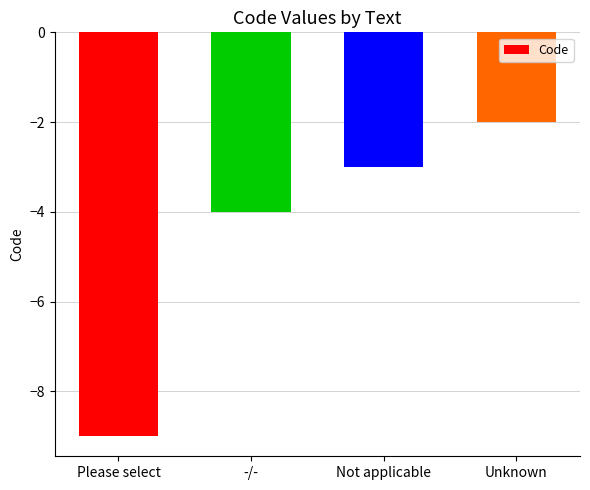

Which has a higher value, Unknown or Not applicable?

Unknown